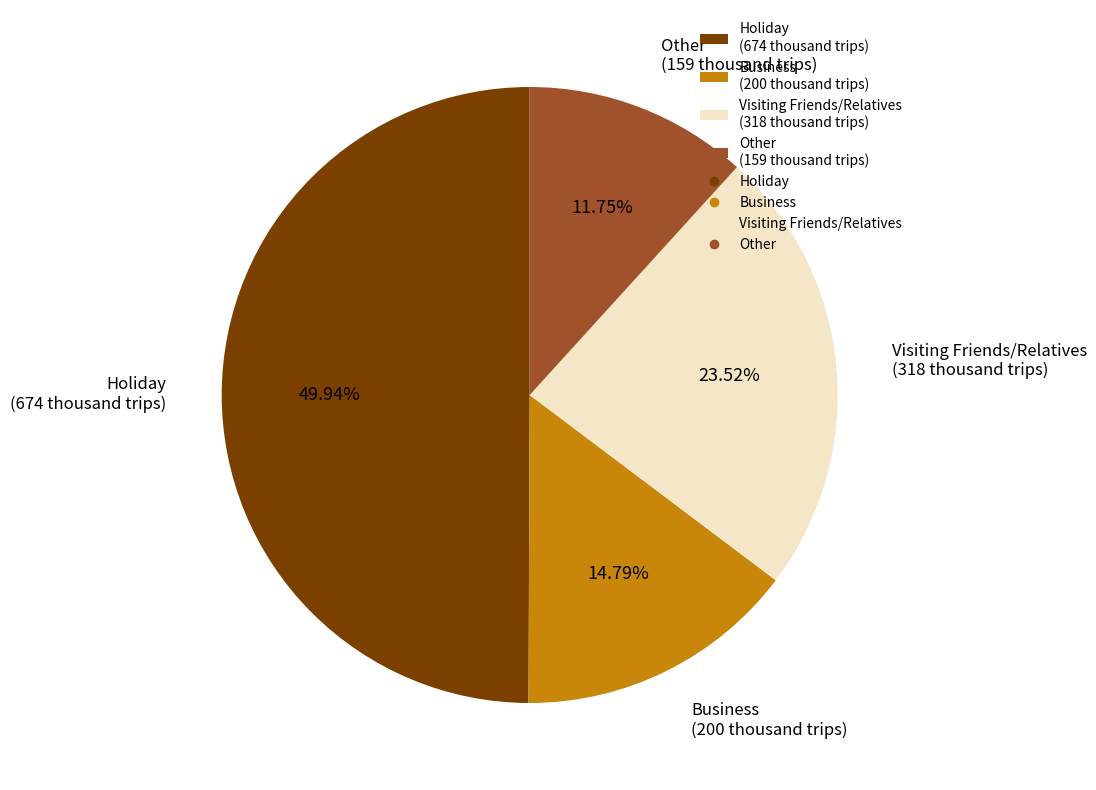

Rank the categories by value from highest to lowest.

Holiday, Visiting Friends/Relatives, Business, Other